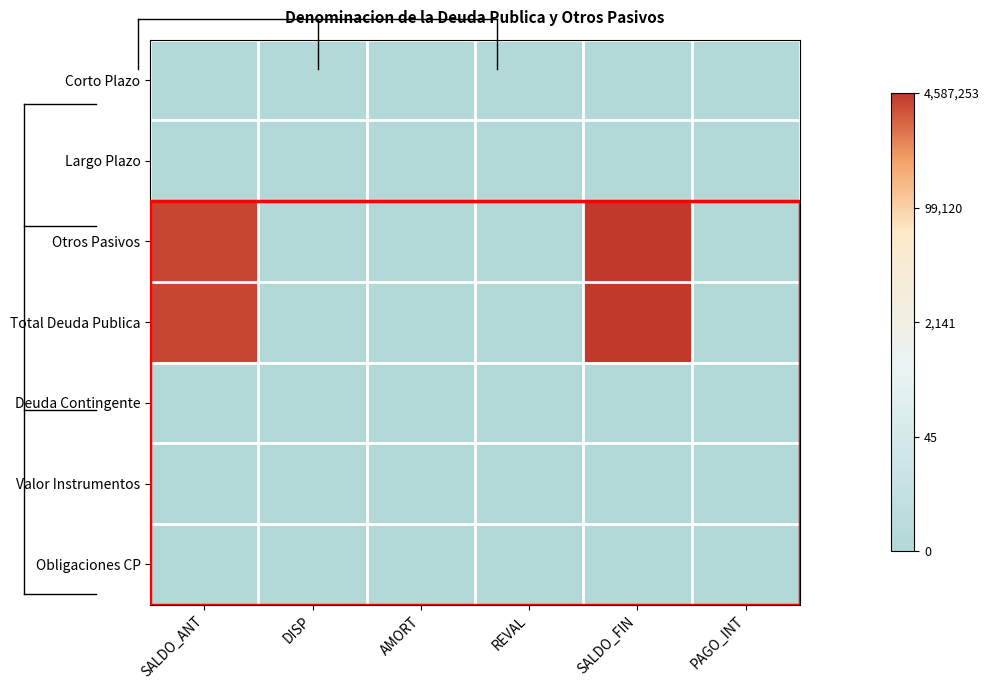

At REVAL, list the series in order from smallest to largest.

Corto Plazo, Largo Plazo, Otros Pasivos, Total Deuda Publica, Deuda Contingente, Valor Instrumentos, Obligaciones CP